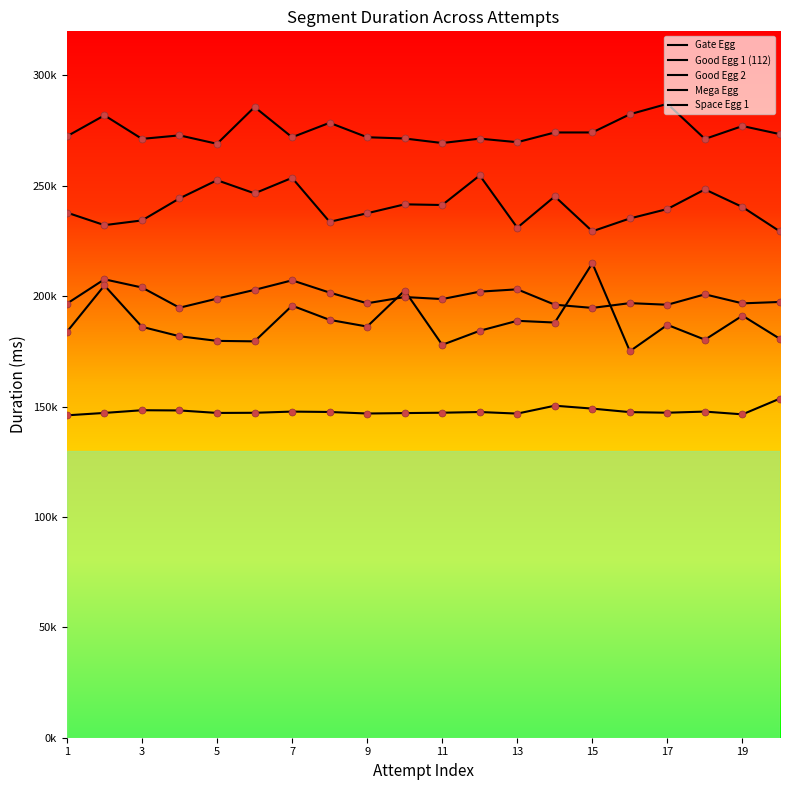

Does the chart have visible grid lines?

No